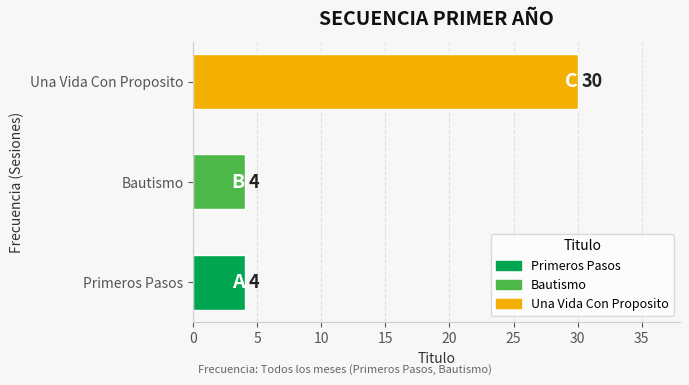

Which label corresponds to the largest value in the chart?

Una Vida Con Proposito